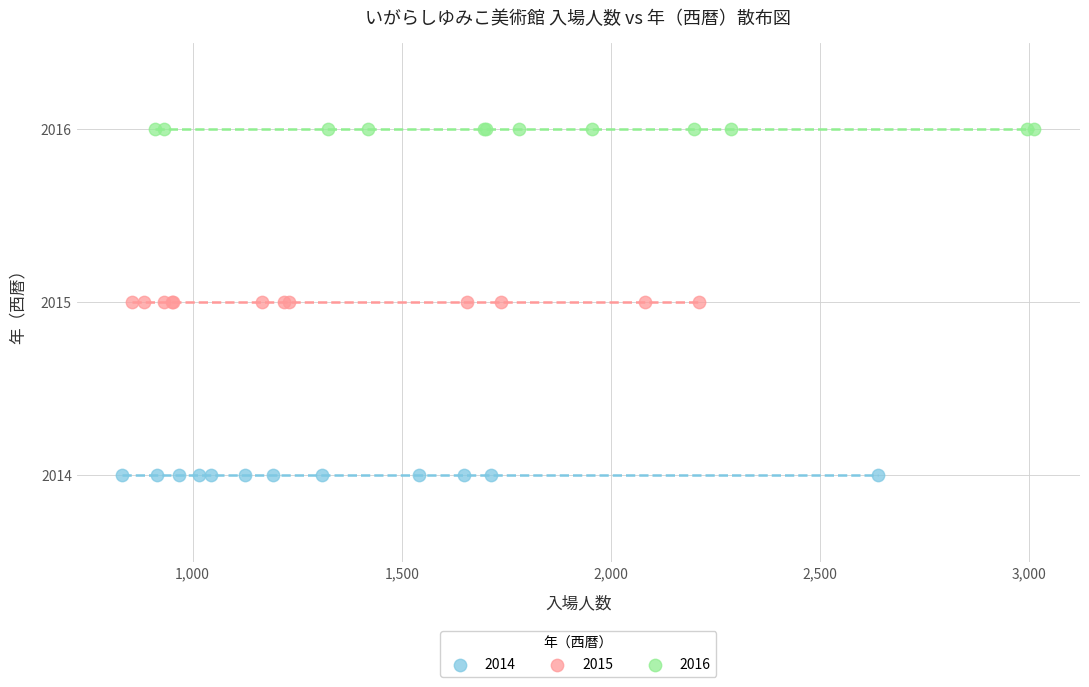

Which series reaches the minimum Y coordinate?

2014